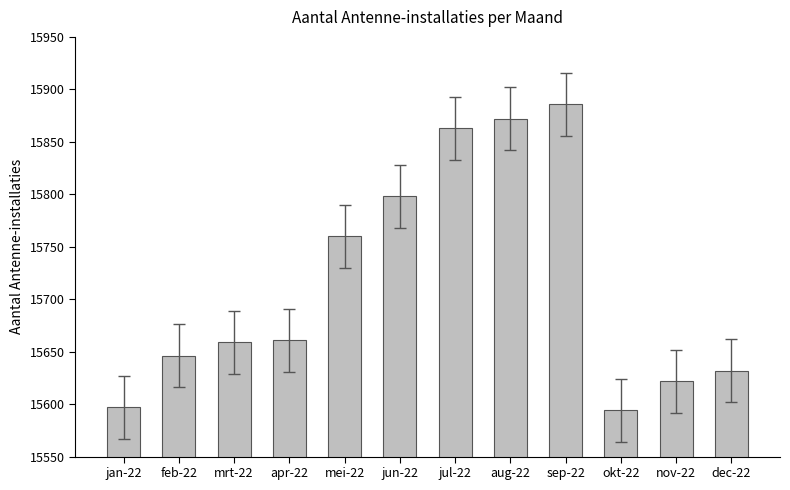

Reading right to left, what are all the values shown in this chart?

dec-22=15632	nov-22=15622	okt-22=15594	sep-22=15886	aug-22=15872	jul-22=15863	jun-22=15798	mei-22=15760	apr-22=15661	mrt-22=15659	feb-22=15646	jan-22=15597